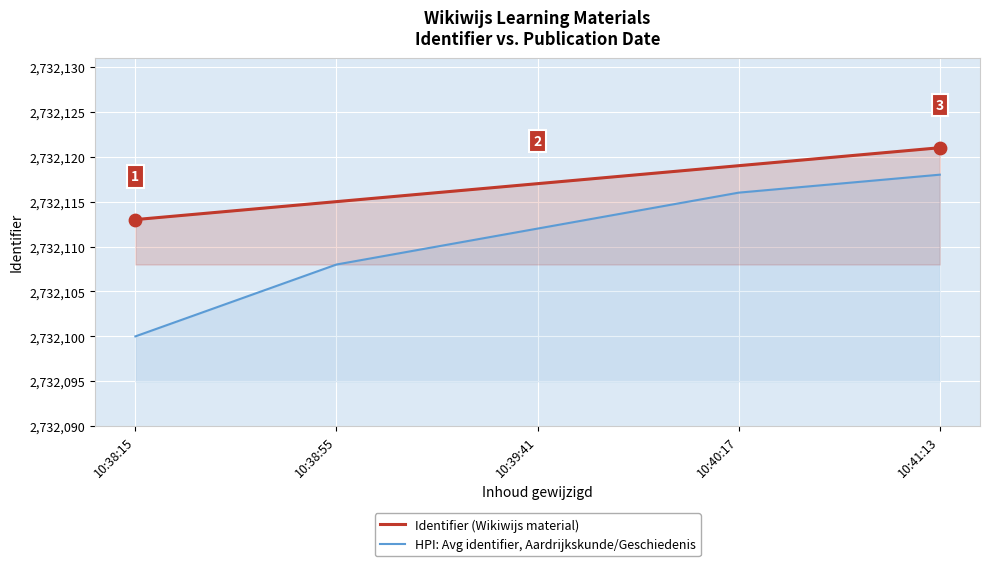

What are all the series names shown in the legend?

Identifier (Wikiwijs material), HPI: Avg identifier, Aardrijkskunde/Geschiedenis